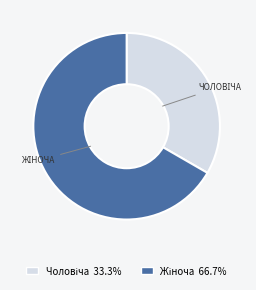

Is there any slice that represents more than half of the pie?

Yes